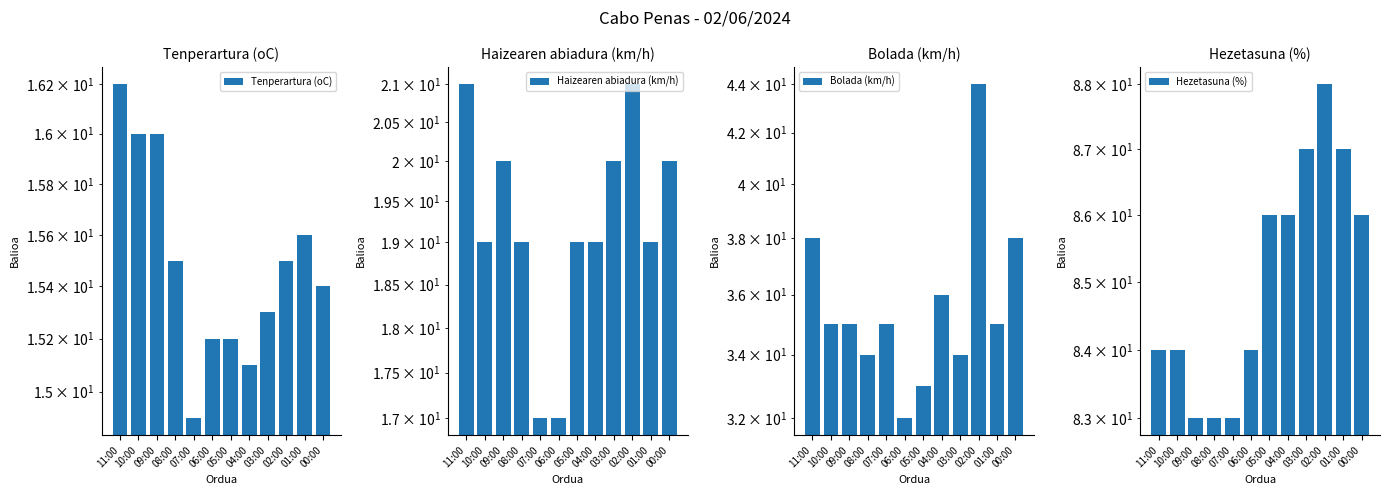

Reading left to right, extract all data points from this chart.

Tenperartura (oC): 11:00=16.2	10:00=16.0	09:00=16.0	08:00=15.5	07:00=14.9	06:00=15.2	05:00=15.2	04:00=15.1	03:00=15.3	02:00=15.5	01:00=15.6	00:00=15.4
Haizearen abiadura (km/h): 11:00=21.0	10:00=19.0	09:00=20.0	08:00=19.0	07:00=17.0	06:00=17.0	05:00=19.0	04:00=19.0	03:00=20.0	02:00=21.0	01:00=19.0	00:00=20.0
Bolada (km/h): 11:00=38.0	10:00=35.0	09:00=35.0	08:00=34.0	07:00=35.0	06:00=32.0	05:00=33.0	04:00=36.0	03:00=34.0	02:00=44.0	01:00=35.0	00:00=38.0
Hezetasuna (%): 11:00=84.0	10:00=84.0	09:00=83.0	08:00=83.0	07:00=83.0	06:00=84.0	05:00=86.0	04:00=86.0	03:00=87.0	02:00=88.0	01:00=87.0	00:00=86.0